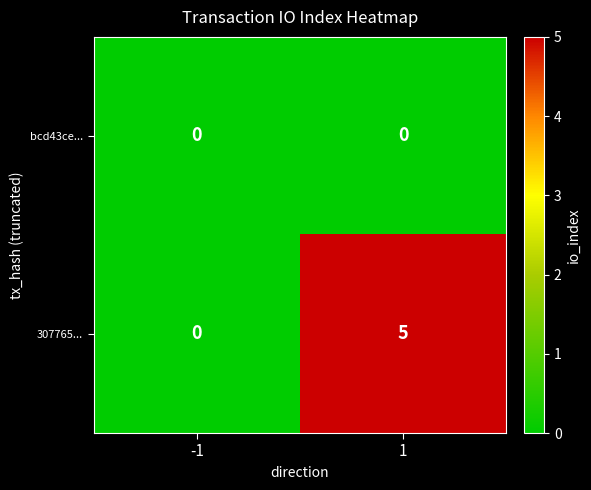

Reading left to right, what are all the values shown in this chart?

bcd43ce...: -1=0	1=0
307765...: -1=0	1=5